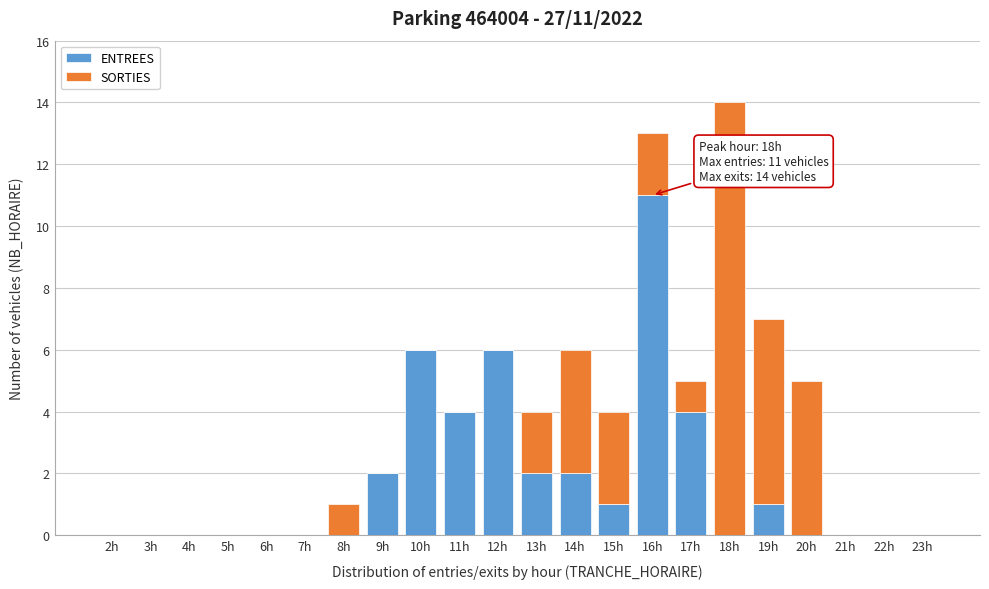

At which category is the sum across all series the highest?

18h